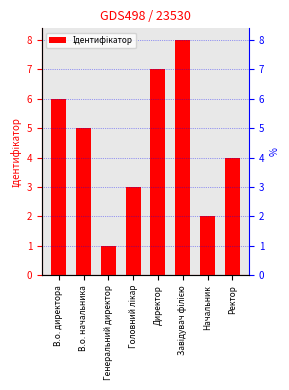

What is the label of the 5th bar from the right?

Головний лікар